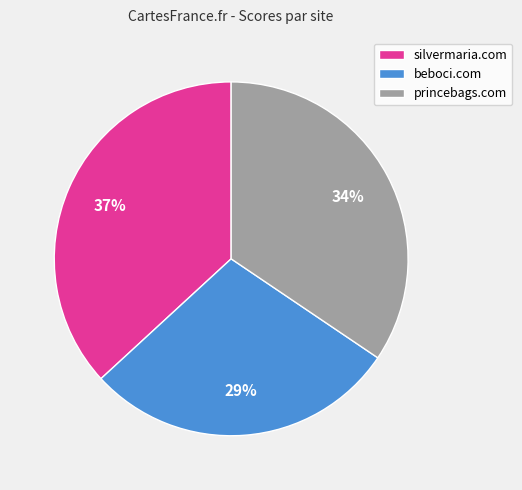

Which category has the biggest portion of the pie?

silvermaria.com